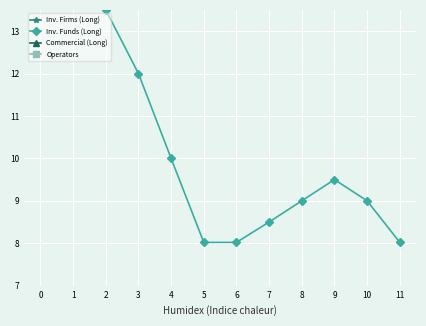

What is the approximate value of Inv. Funds (Long) at 0?

14.0